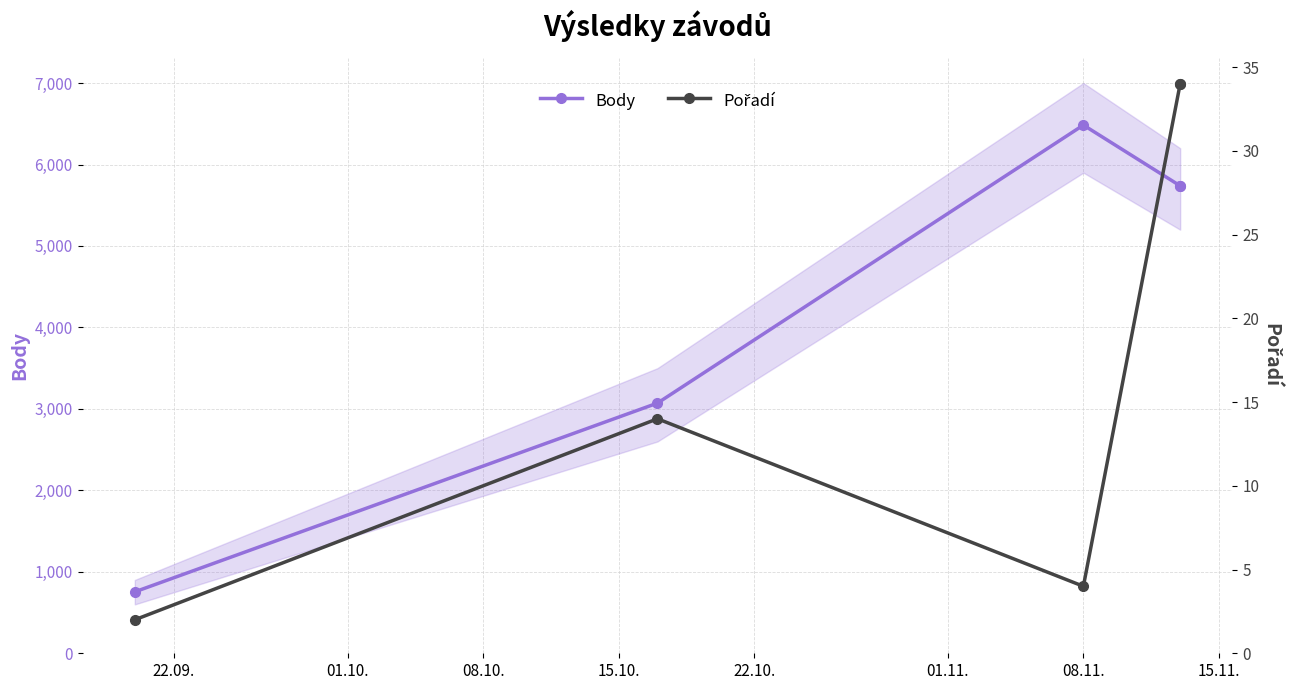

Which series changed the most between 01.10. and 08.10.?

Body